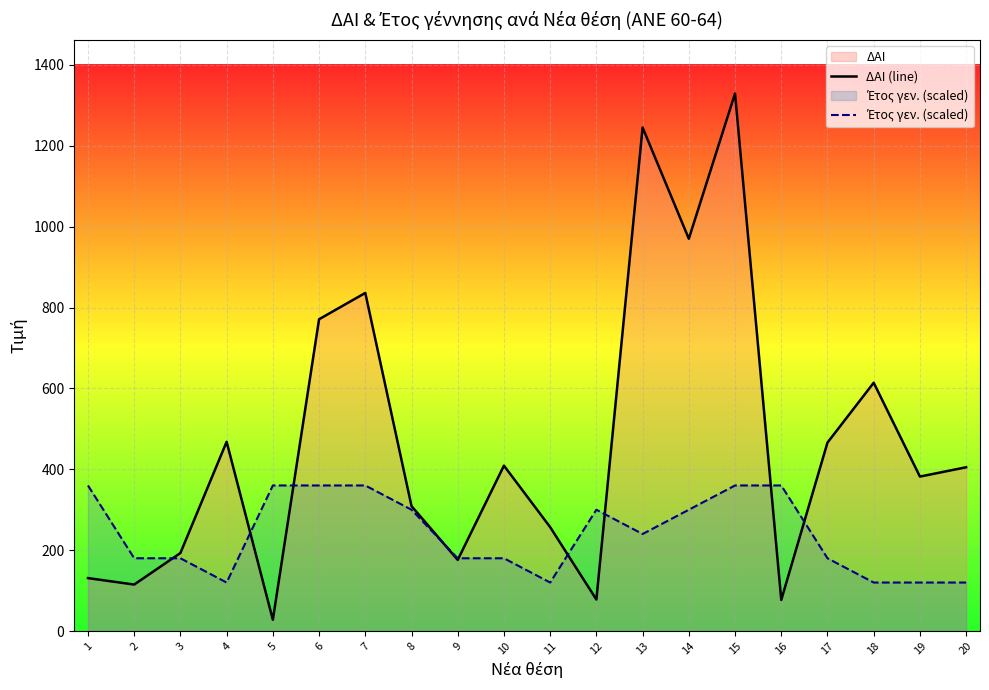

Reading right to left, list all the values displayed in this chart.

ΔΑΙ (line): 405	382	614	466	77	1329	970	1245	78	257	409	176	309	836	771	28	468	193	115	131
Έτος γεν. (scaled): 120	120	120	180	360	360	300	240	300	120	180	180	300	360	360	360	120	180	180	360